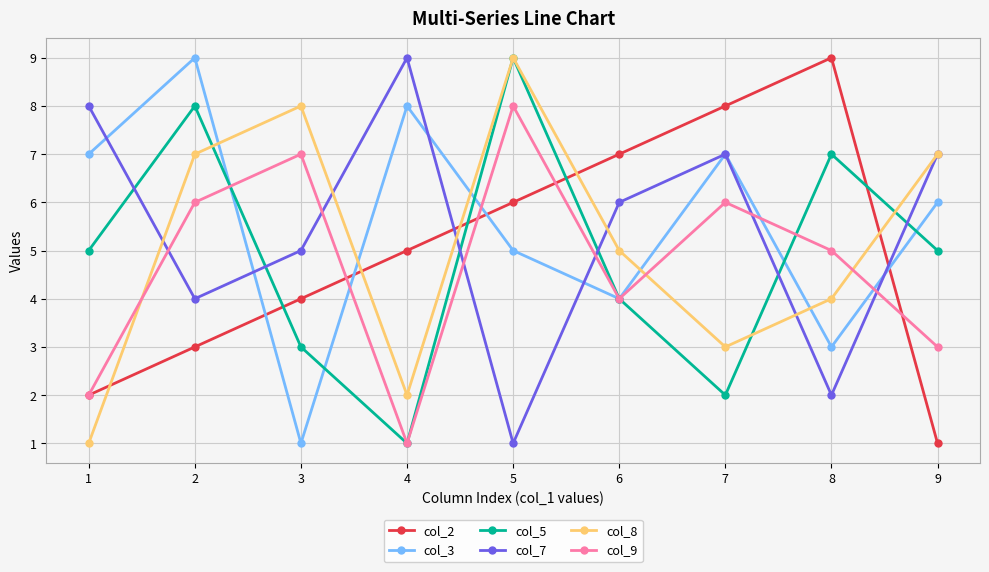

How many interior local peaks does the col_7 series have?

2